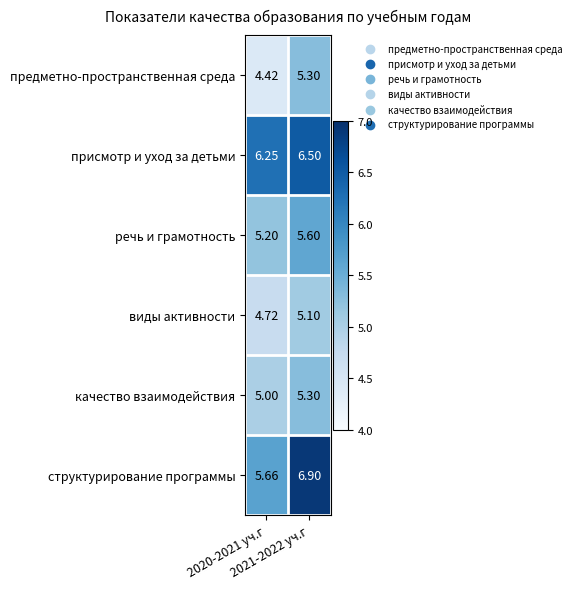

Which series has the largest total across all categories?

присмотр и уход за детьми